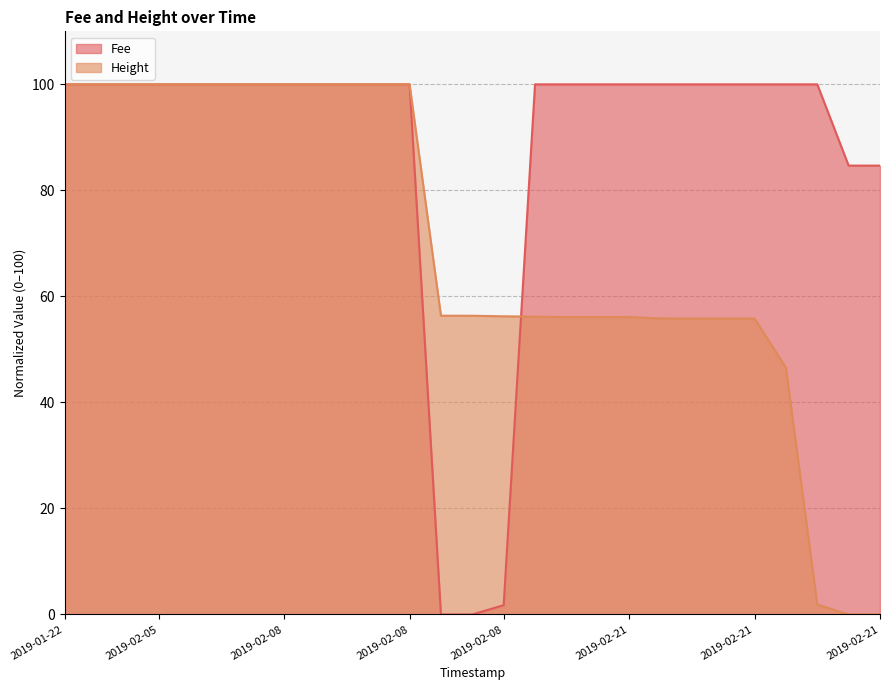

What are all the series names shown in the legend?

Fee, Height